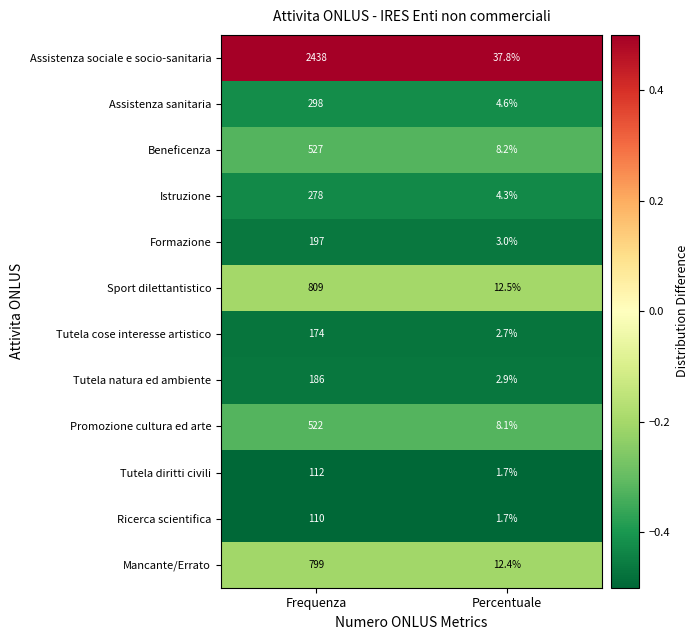

What is the total value across all series at Frequenza?

6450.0